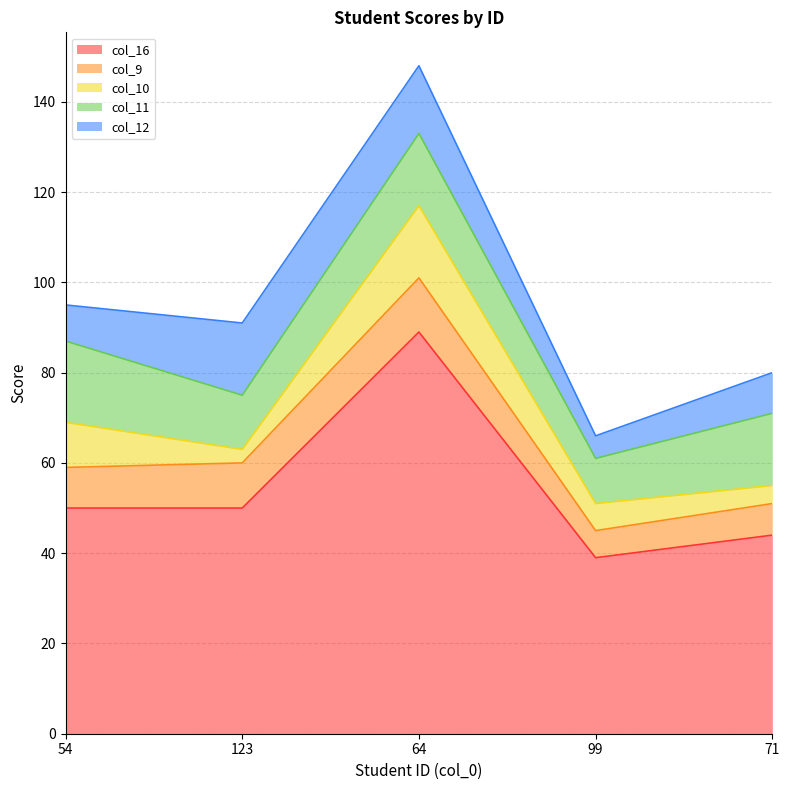

What are all the series names shown in the legend?

col_16, col_9, col_10, col_11, col_12